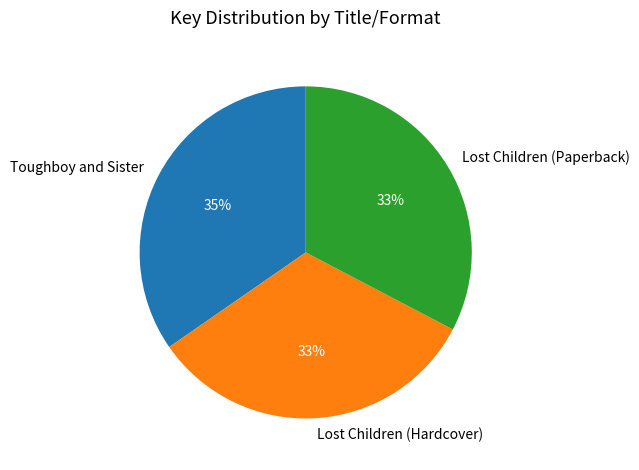

What is the ratio of the value at Toughboy and Sister to the value at Lost Children (Paperback)?

1.1